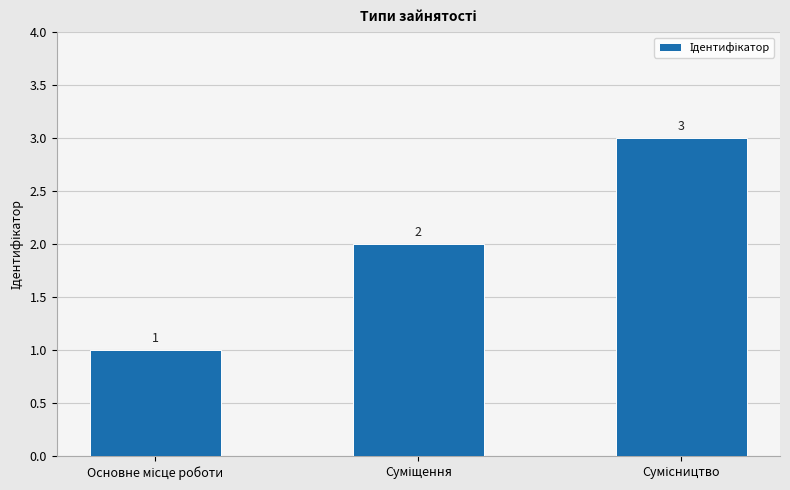

What is the value of the 2nd bar from the left?

2